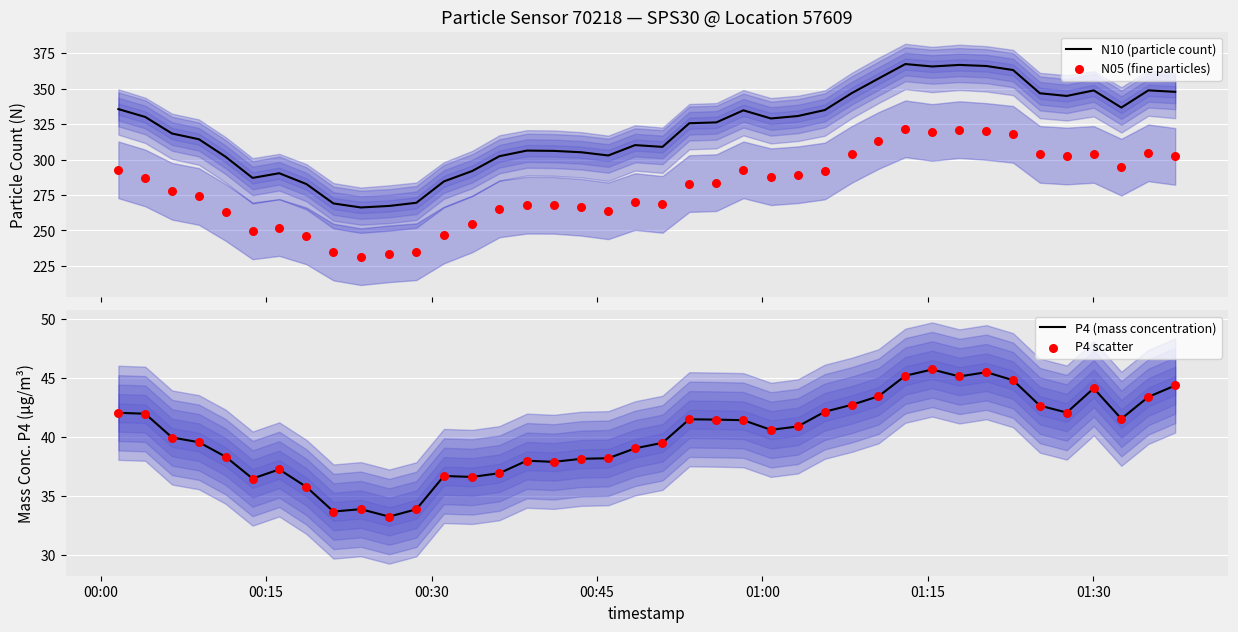

Which series contains the lowest Y value?

P4 (mass concentration)